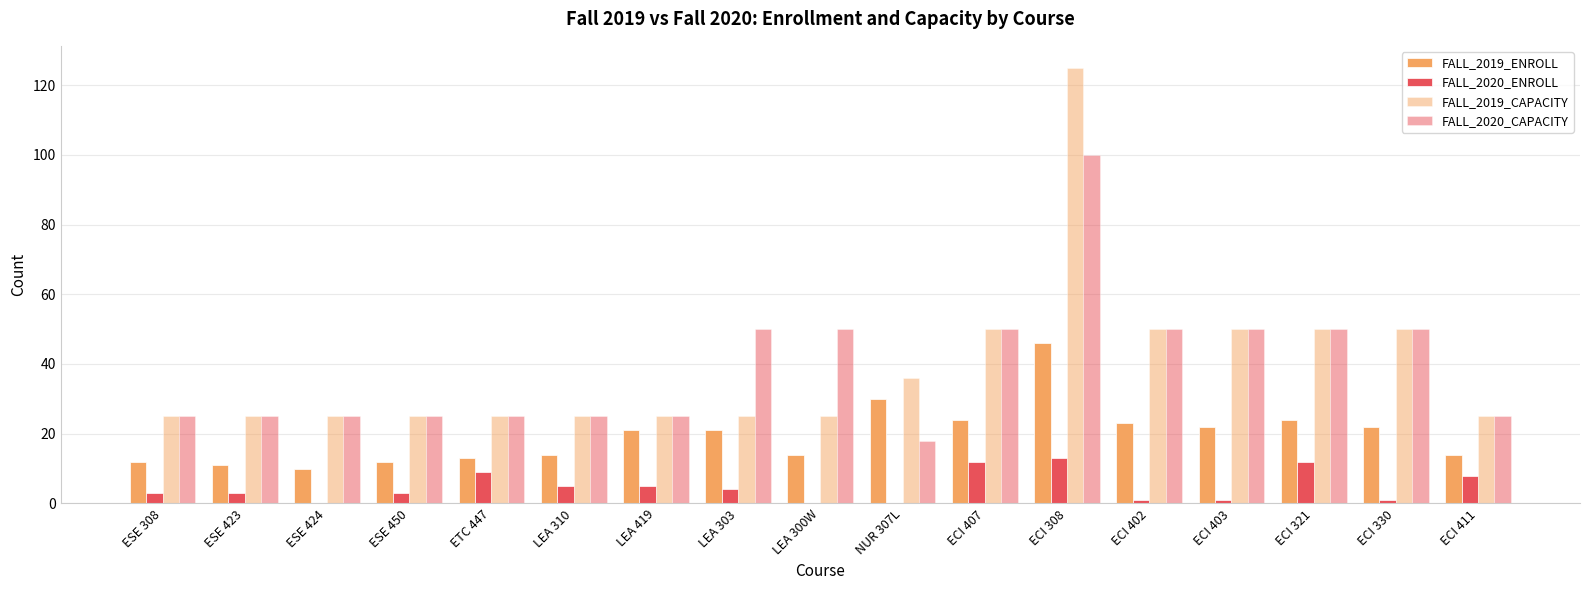

How many groups of bars are there?

17